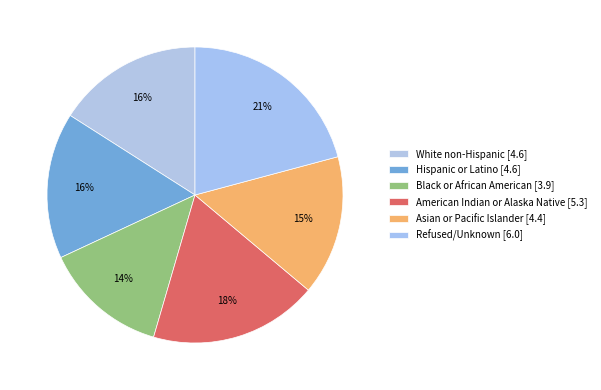

Which has a higher value, Black or African American or White non-Hispanic?

White non-Hispanic